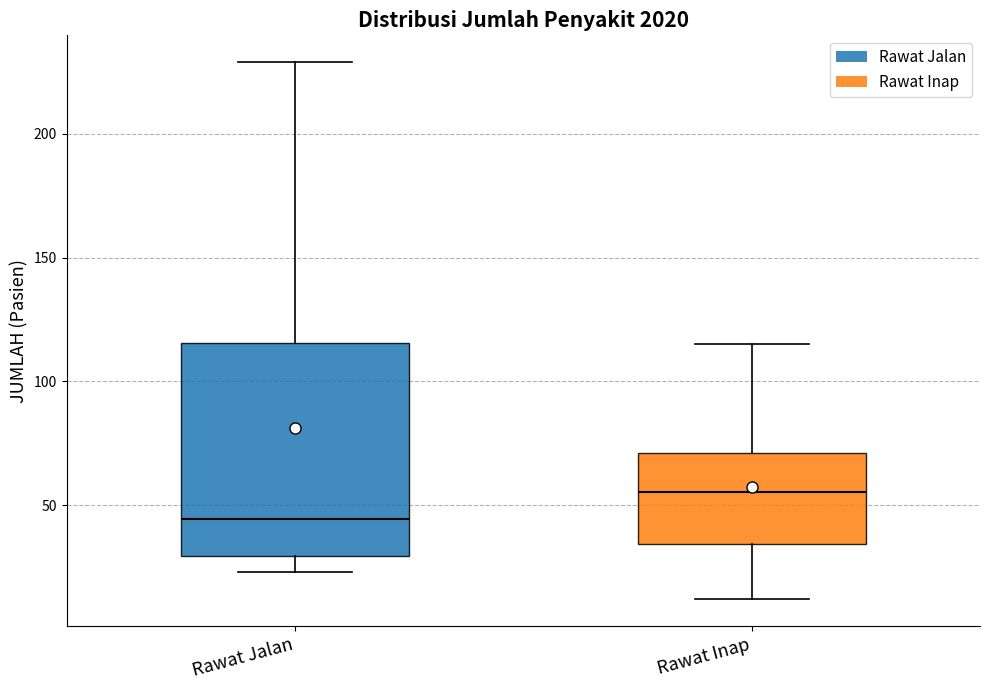

Reading left to right, read every box against the y-axis: the position of its median line, the range the box covers, and the ends of its whiskers. The values are not printed on the chart, so give them approximately, as read against the axis.

Rawat Jalan: median 45, box 30 to 115, whiskers 25 to 230
Rawat Inap: median 55, box 35 to 70, whiskers 10 to 115